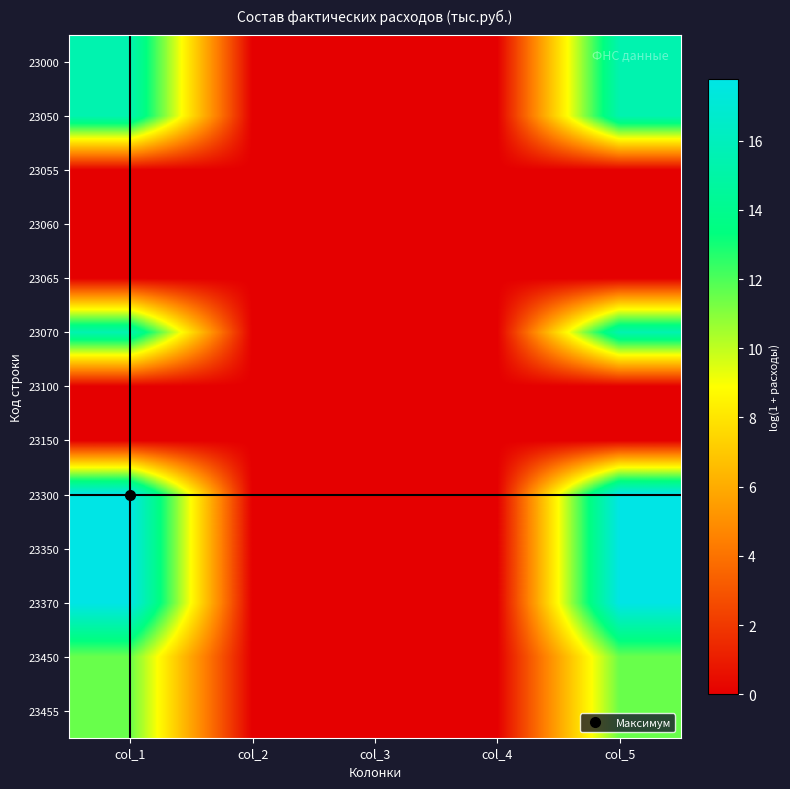

How many series are shown in this chart?

13